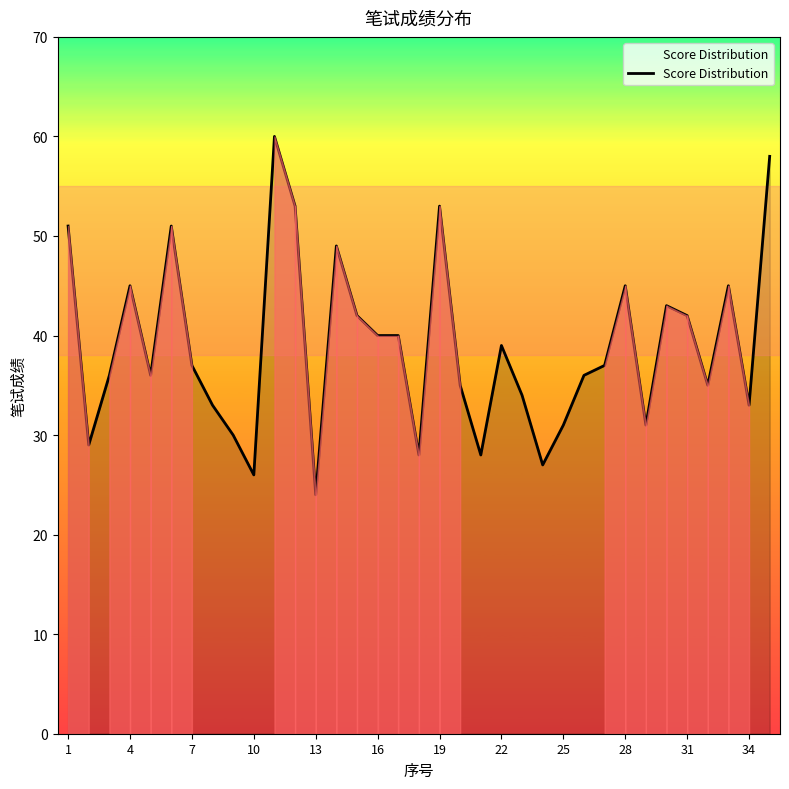

What is the minimum value shown in the chart?

24